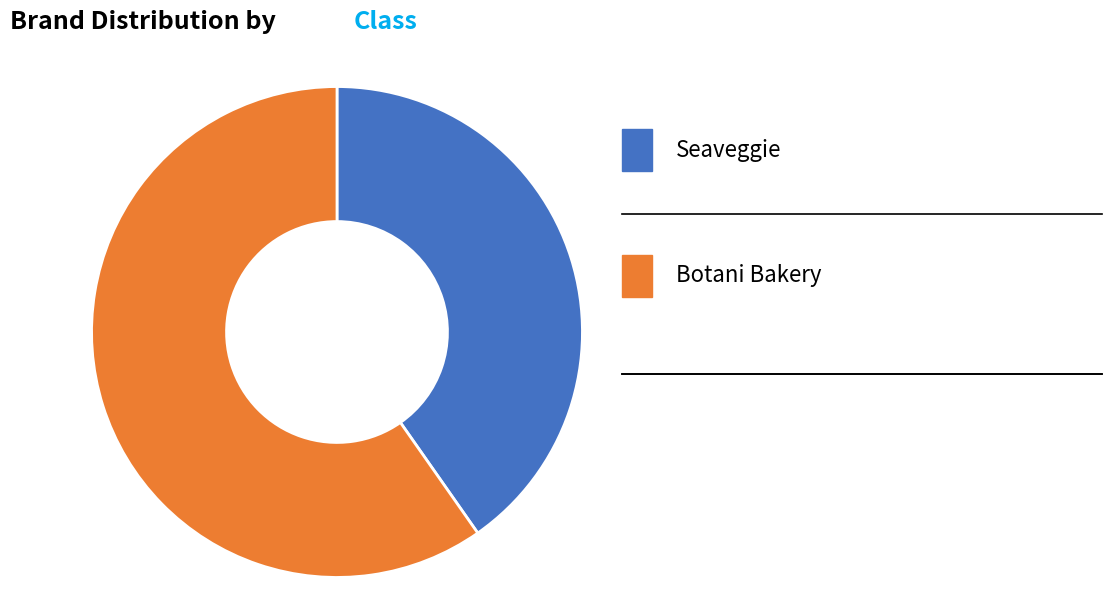

Is there any slice that represents more than half of the pie?

Yes